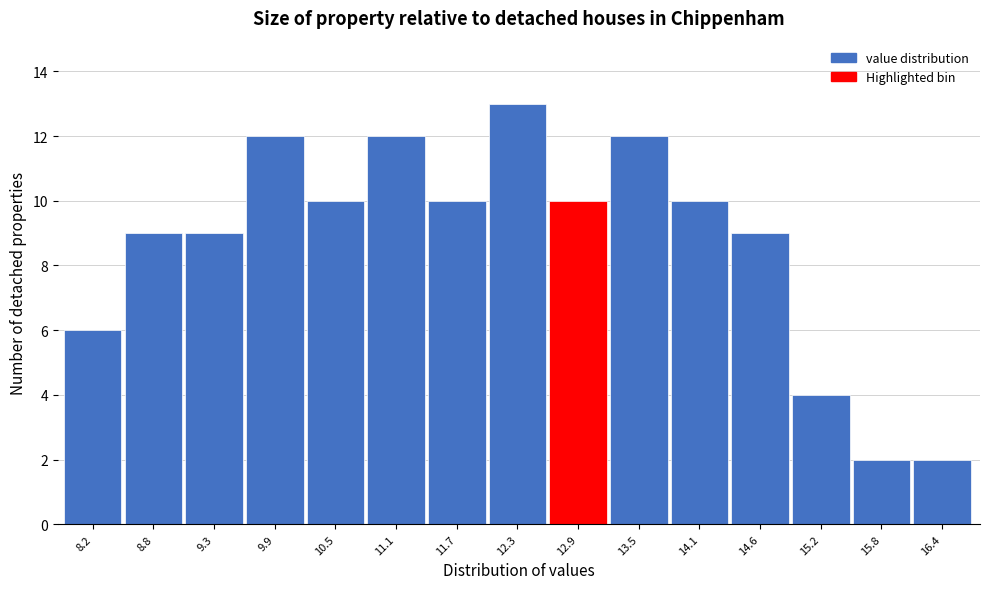

Reading left to right, transcribe all the data shown in this chart.

6	9	9	12	10	12	10	13	10	12	10	9	4	2	2